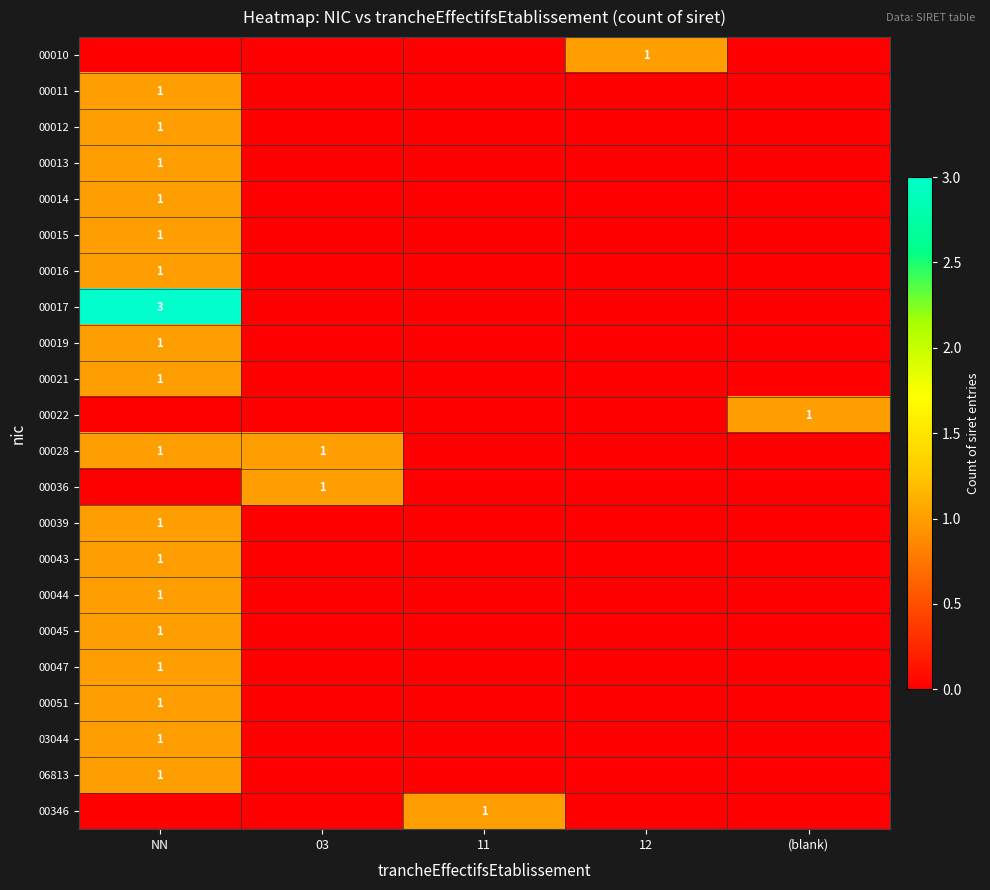

The 00028 series shows 0 at NN. True or false?

False